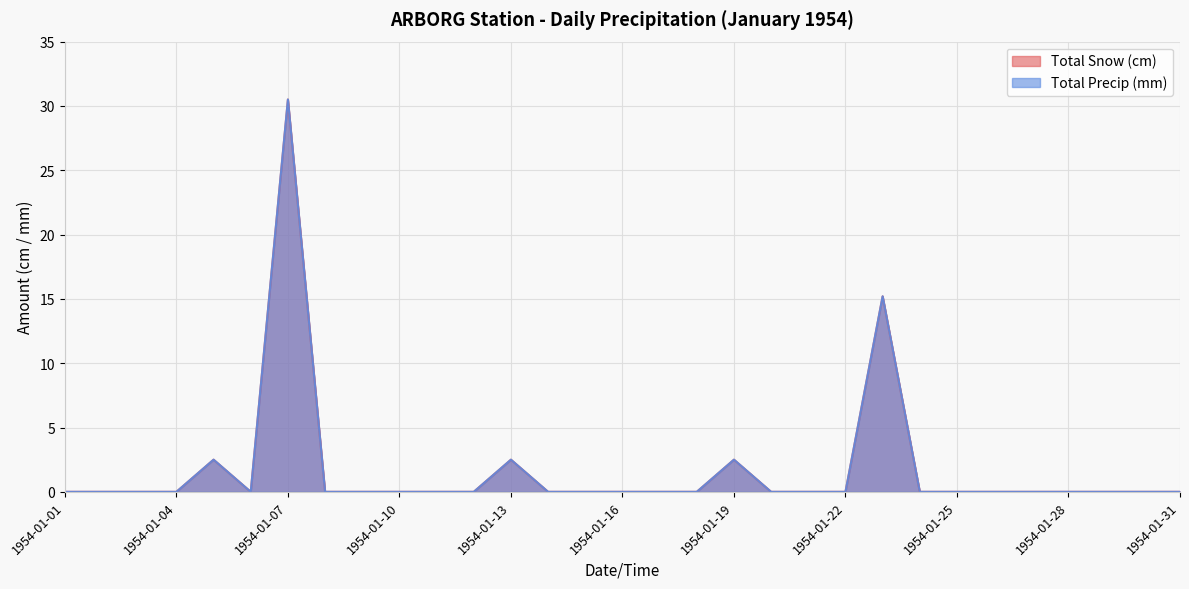

Which series changed the most between 1954-01-03 and 1954-01-06?

Total Snow (cm)